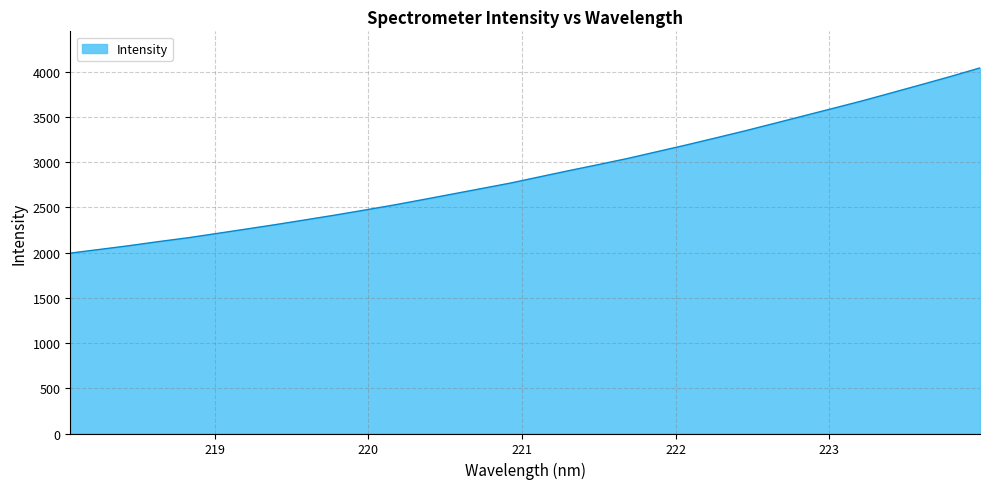

What is the difference between the maximum and minimum values?

2047.7